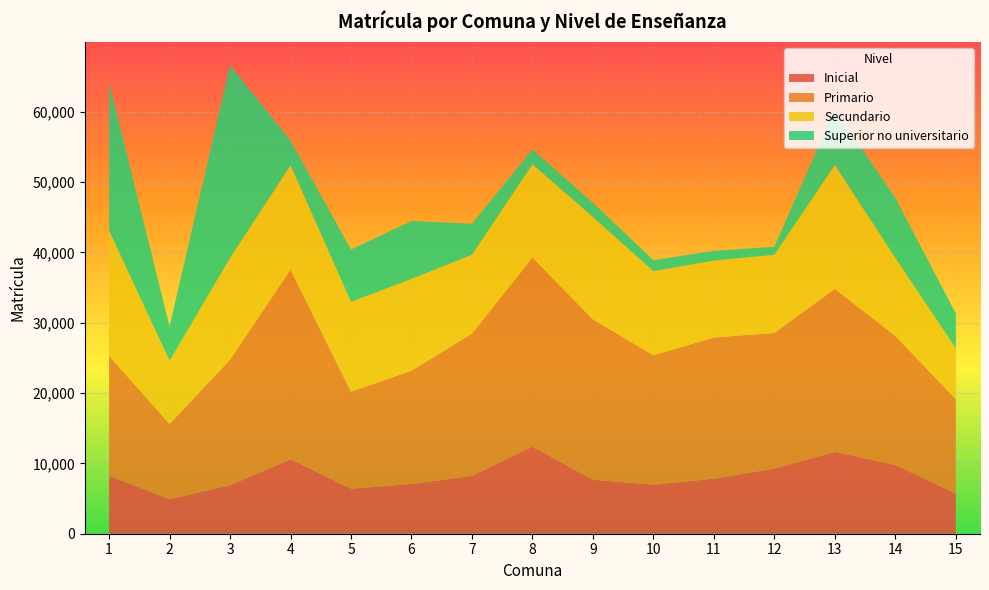

Reading left to right, extract all data points from this chart.

Inicial: 1=8247	2=4902	3=6893	4=10588	5=6408	6=7064	7=8228	8=12401	9=7681	10=6972	11=7830	12=9259	13=11655	14=9771	15=5728
Primario: 1=17060	2=10704	3=17860	4=26954	5=13786	6=16129	7=20230	8=26865	9=22795	10=18416	11=20077	12=19299	13=23155	14=18364	15=13408
Secundario: 1=17817	2=8987	3=14464	4=14873	5=12796	6=13038	7=11218	8=13287	9=14575	10=11951	11=10950	12=11120	13=17638	14=11115	15=7240
Superior no universitario: 1=20995	2=4892	3=27405	4=3489	5=7430	6=8244	7=4408	8=2100	9=2018	10=1562	11=1365	12=1134	13=7943	14=8520	15=4946